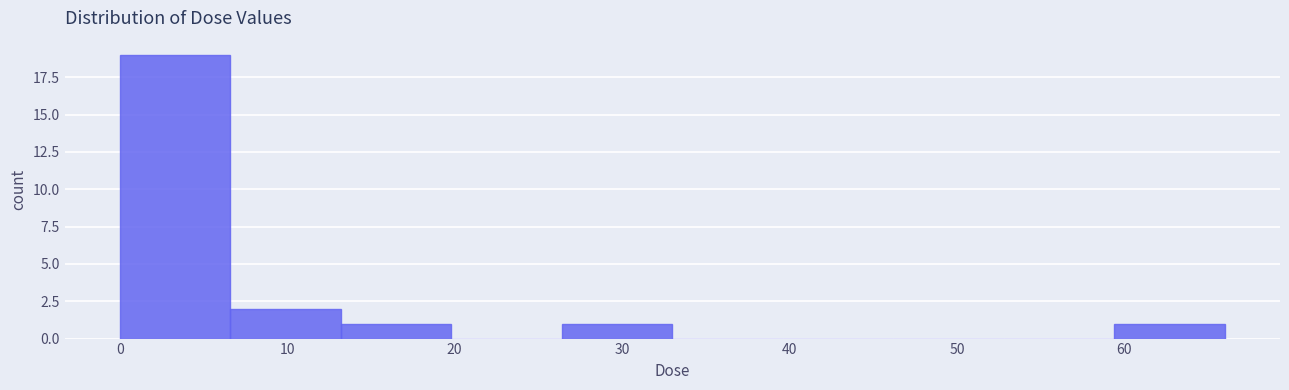

Reading left to right, transcribe this chart: for each bar, give the range it covers on the x-axis and its height. Neither the bar edges nor the heights are printed on the chart, so give them approximately, as read against the axes.

0 to 7: 19
7 to 13: 2
13 to 20: 1
20 to 26: 0
26 to 33: 1
33 to 40: 0
40 to 46: 0
46 to 53: 0
53 to 59: 0
59 to 66: 1